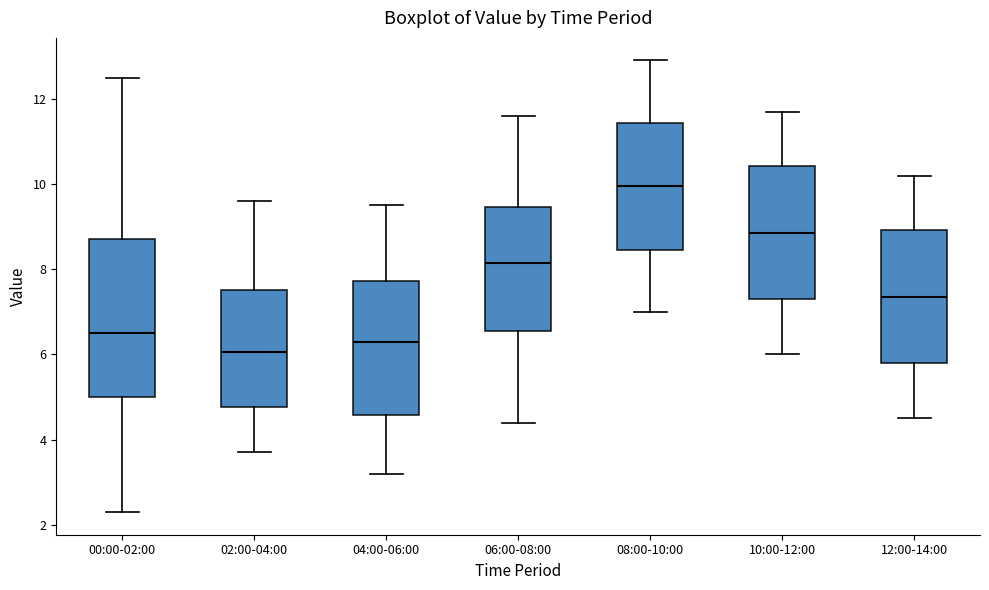

Comparing the boxes themselves (not the whiskers), which one is the tallest?

00:00-02:00